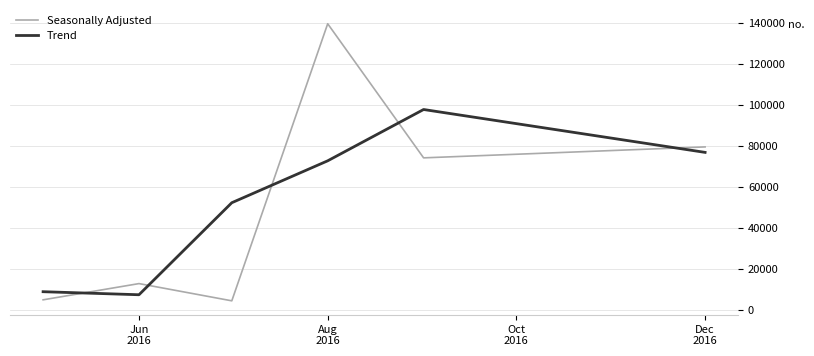

How many distinct data groups are displayed?

2